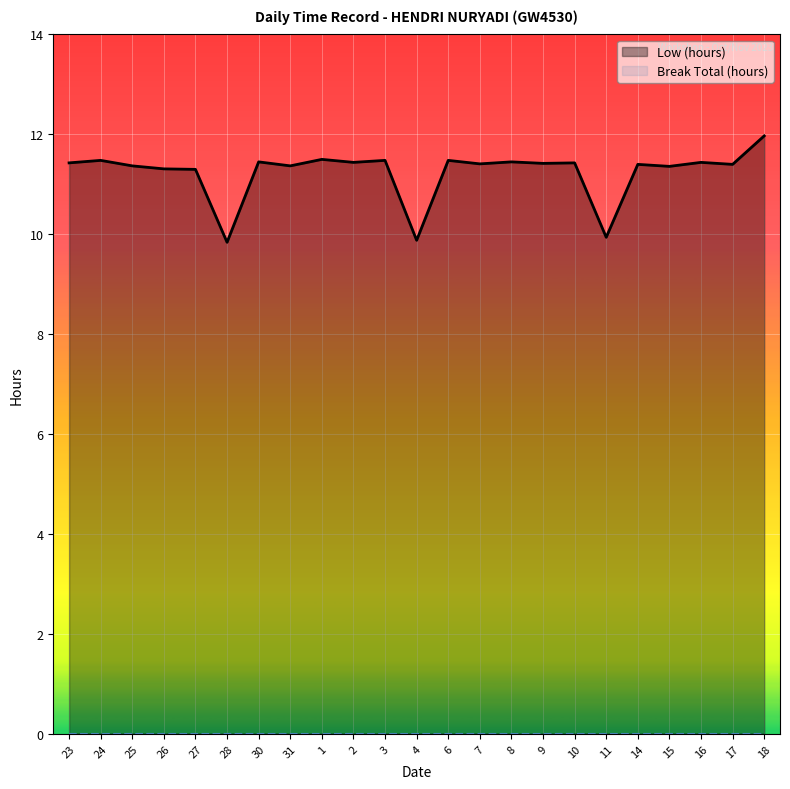

True or false: Break Total (hours) and Low (hours) cross at least once.

False